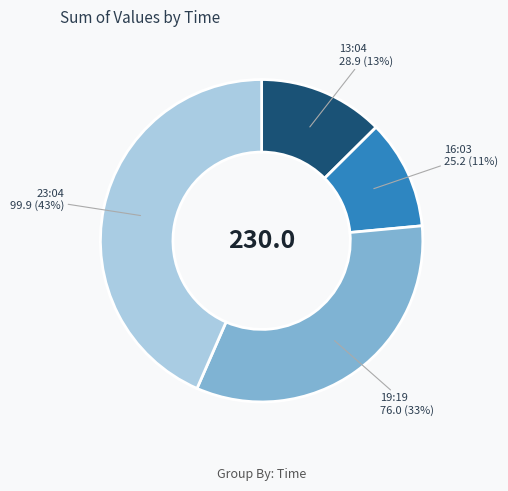

To the nearest percent, what is the average slice percentage?

25%